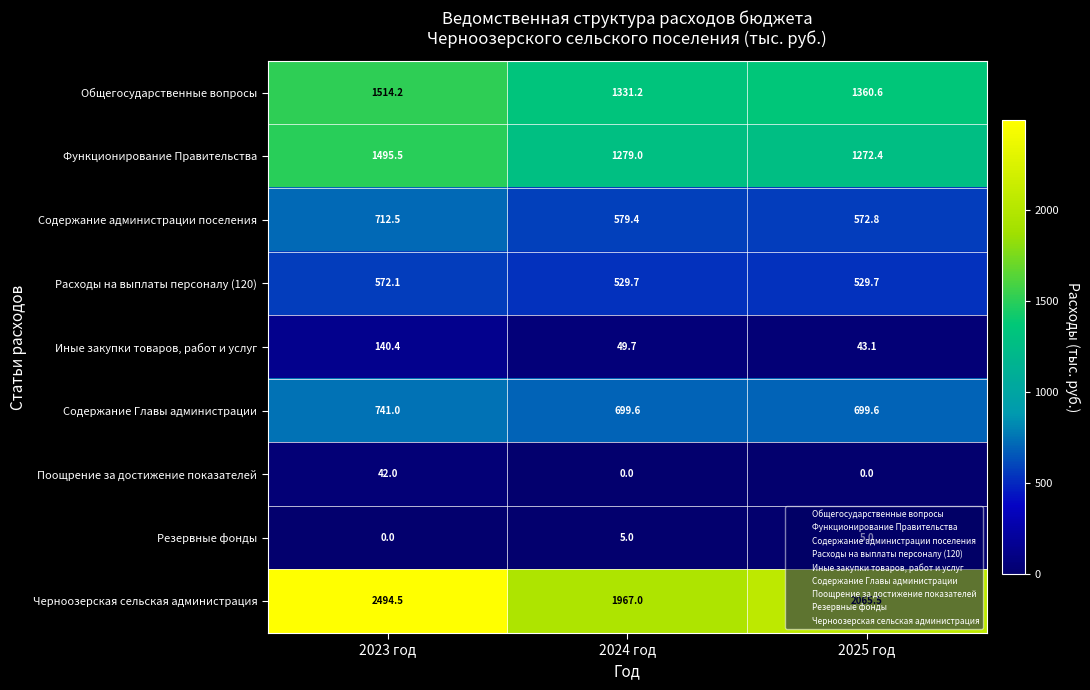

At 2025 год, list the series in order from largest to smallest.

Черноозерская сельская администрация, Общегосударственные вопросы, Функционирование Правительства, Содержание Главы администрации, Содержание администрации поселения, Расходы на выплаты персоналу (120), Иные закупки товаров, работ и услуг, Резервные фонды, Поощрение за достижение показателей